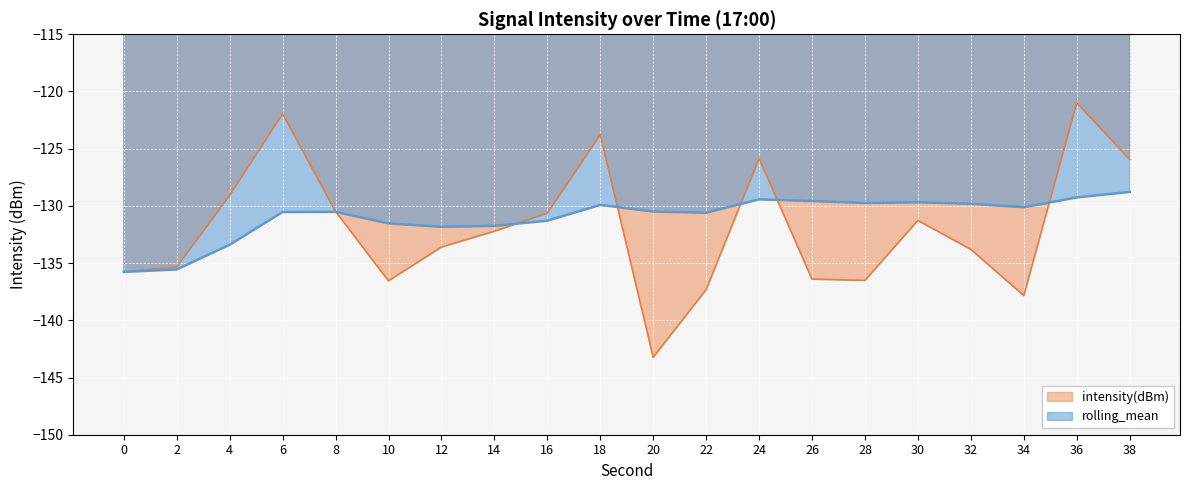

At which label is rolling_mean closest to -132?

12